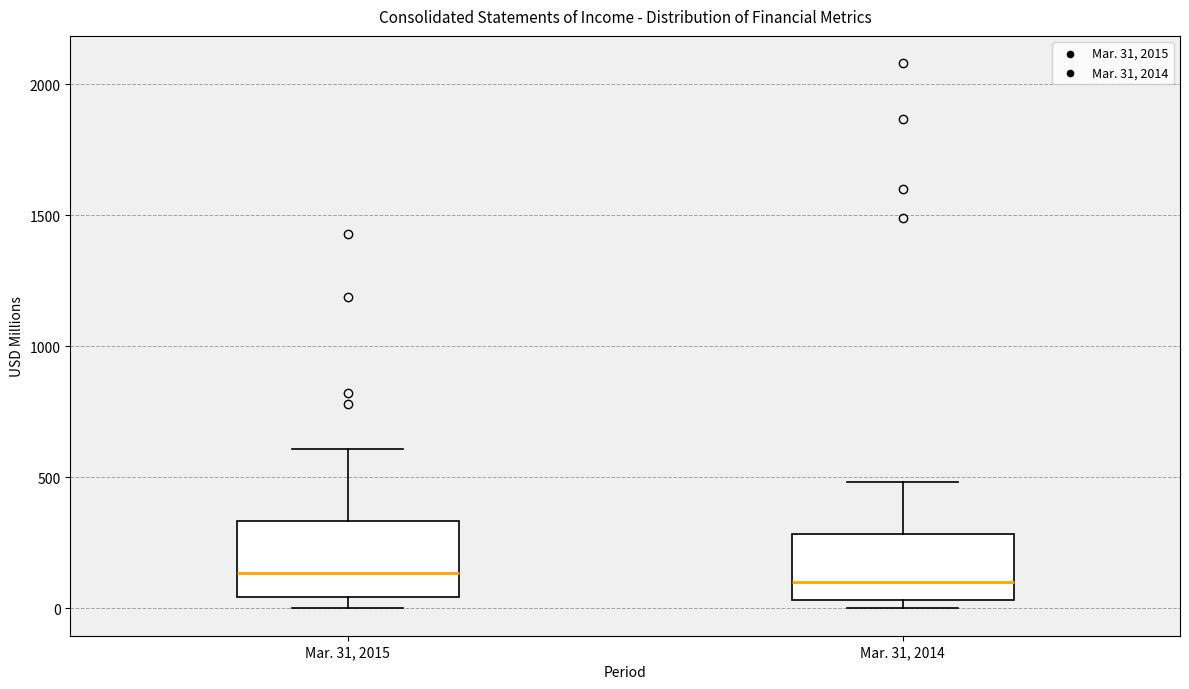

Reading left to right, read every box against the y-axis: the position of its median line, the range the box covers, and the ends of its whiskers. The values are not printed on the chart, so give them approximately, as read against the axis.

Mar. 31, 2015: median 150, box 50 to 350, whiskers 0 to 600
Mar. 31, 2014: median 100, box 50 to 300, whiskers 0 to 500